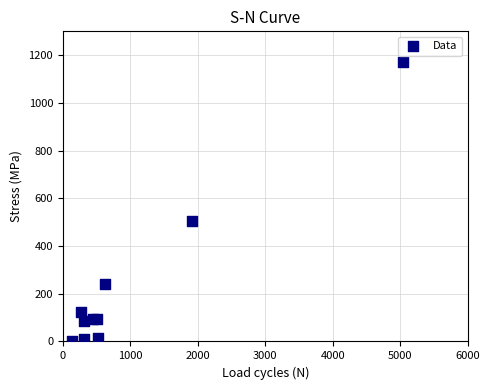

What is the average X value?

1008